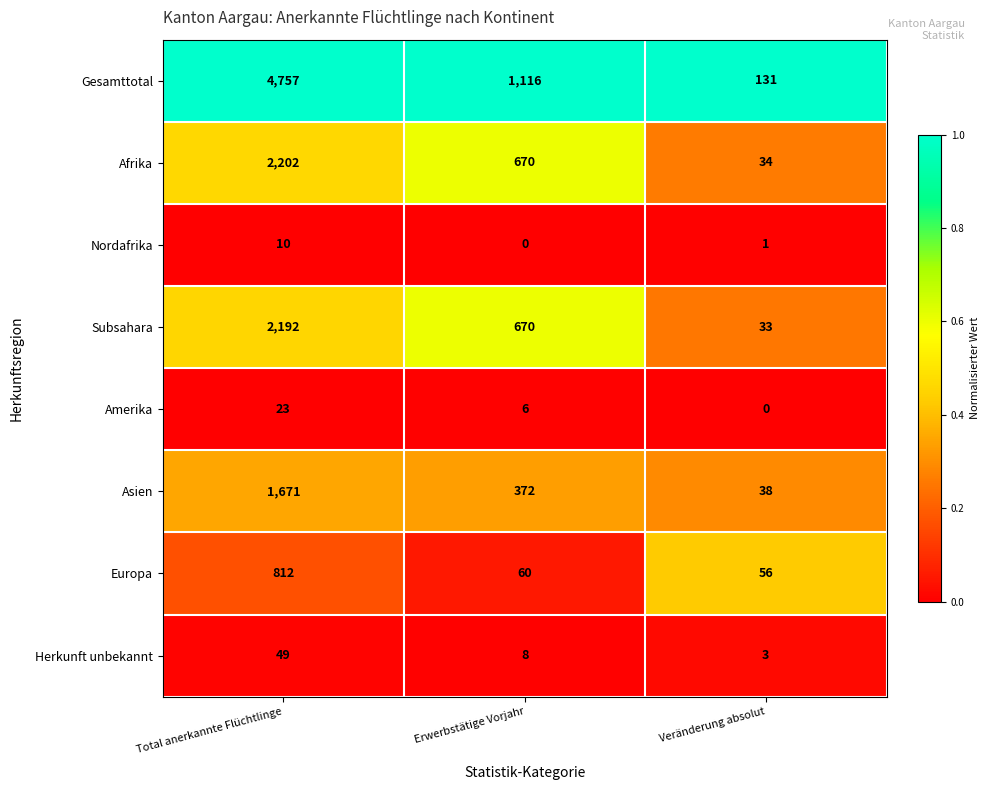

What is the total value across all series at Veränderung absolut?

296